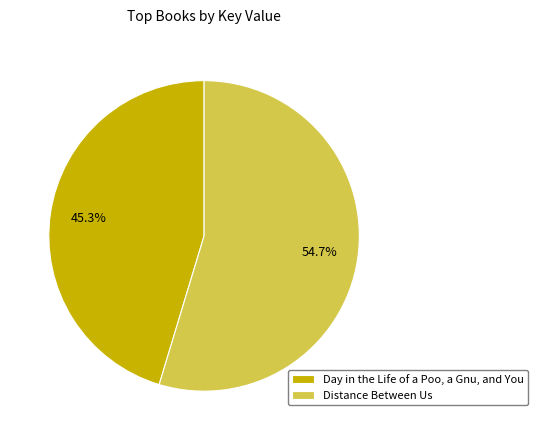

Which category has the biggest portion of the pie?

Distance Between Us